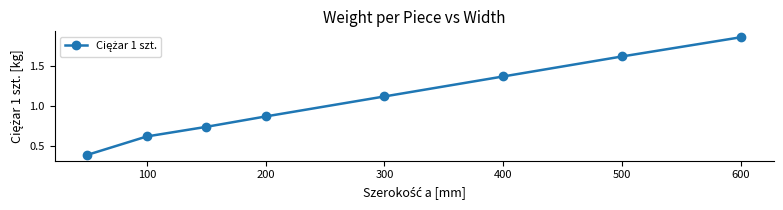

What is the sum of all values?

8.6